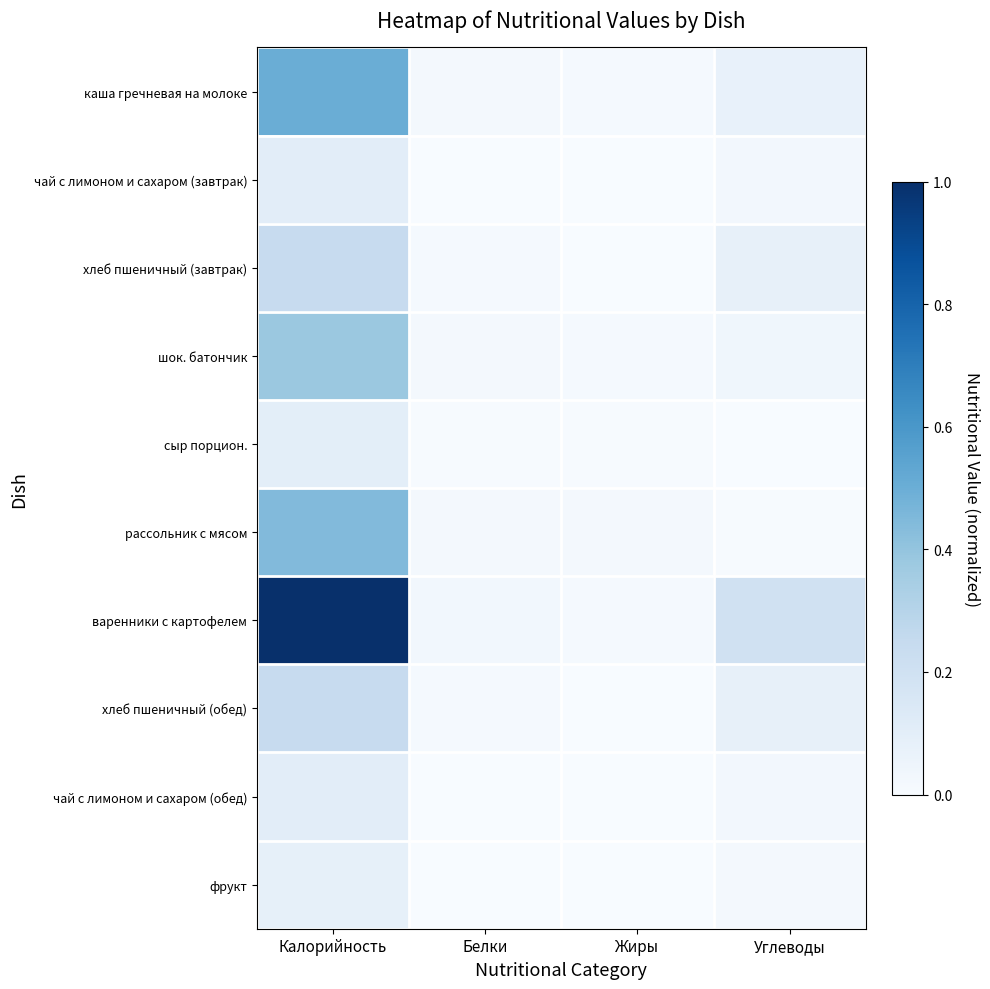

Which series has the largest total across all categories?

варенники с картофелем